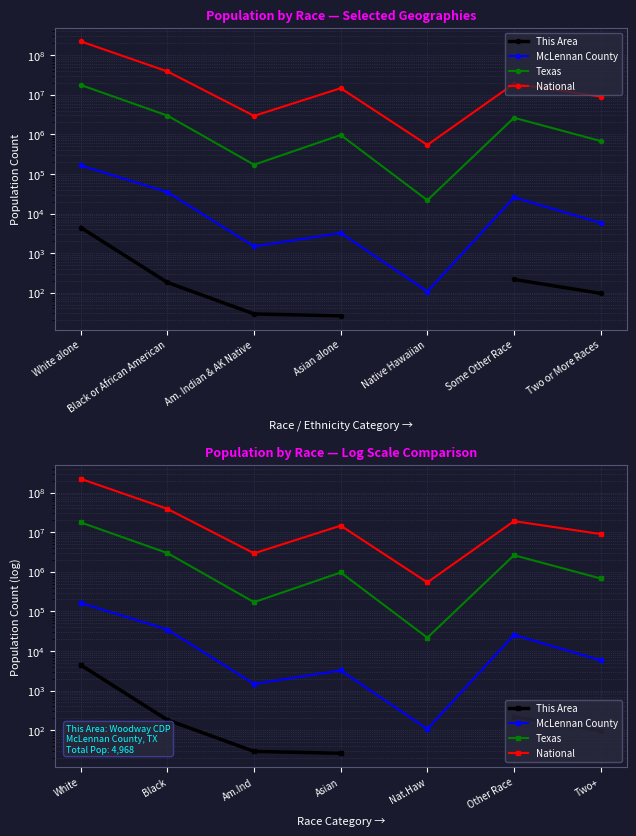

True or false: National has a value of 14674252.0 at Asian.

True